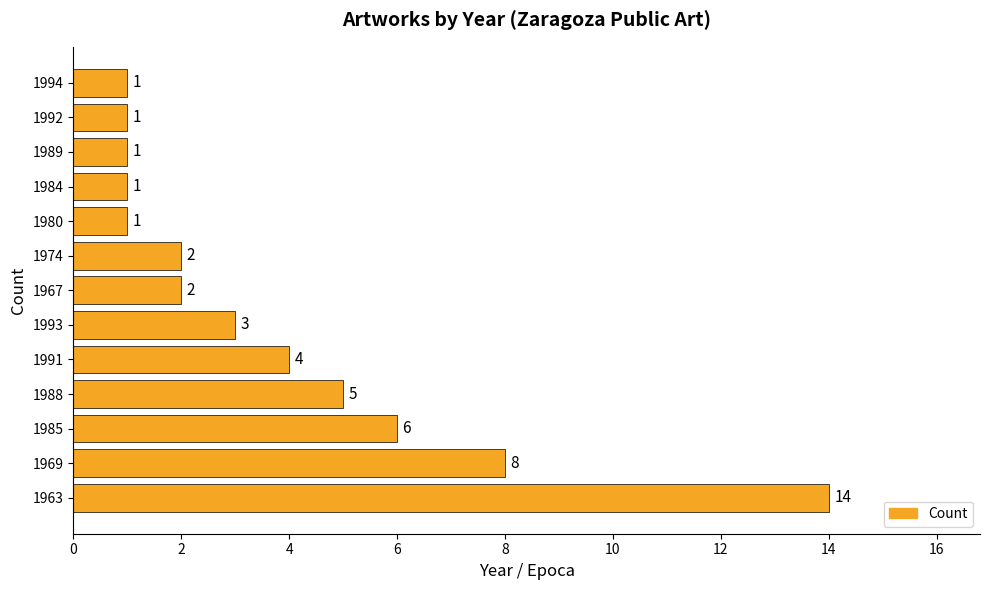

Approximately how many times larger is the value at 1993 compared to 1974?

1.5